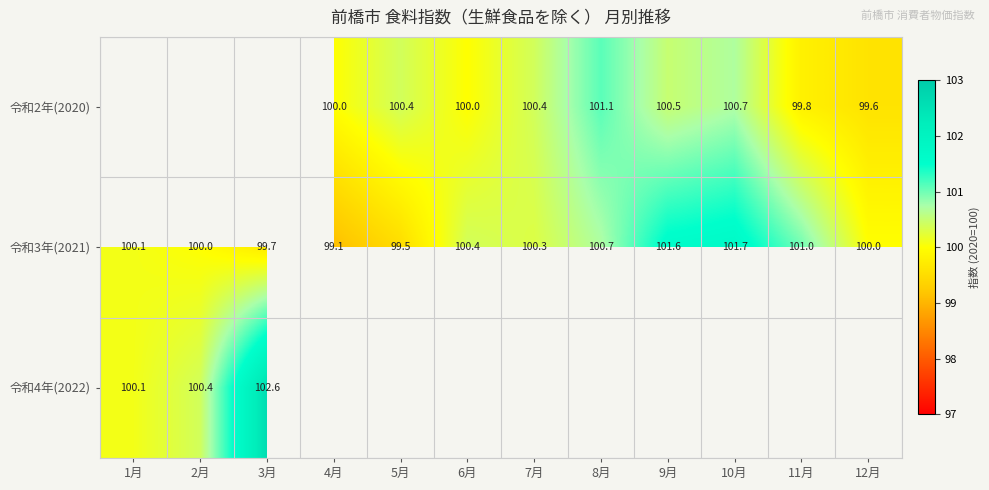

True or false: 令和3年(2021) has a value of 152.5 at 2月.

False